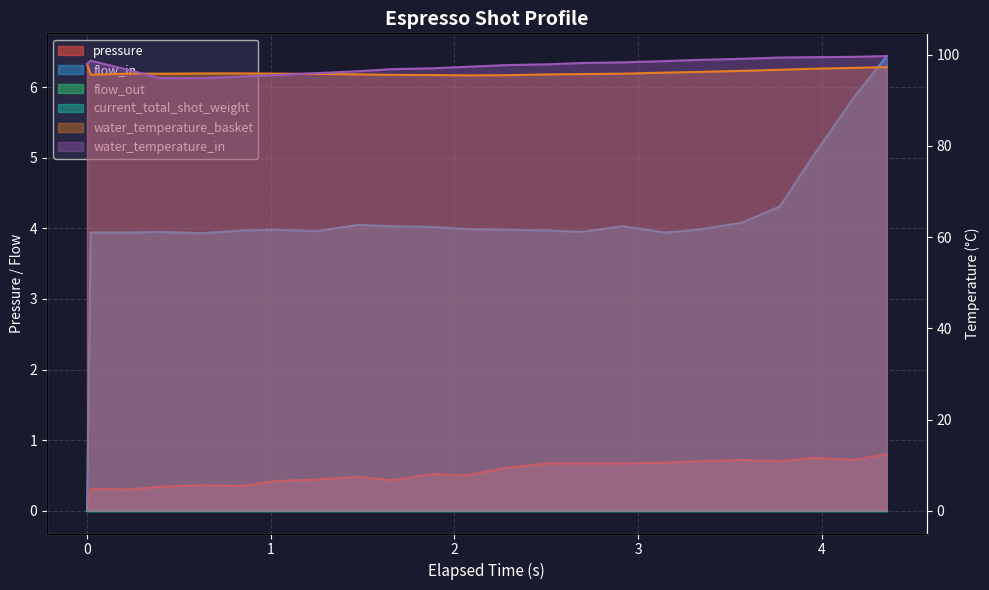

What is the maximum value for flow_in?

6.4